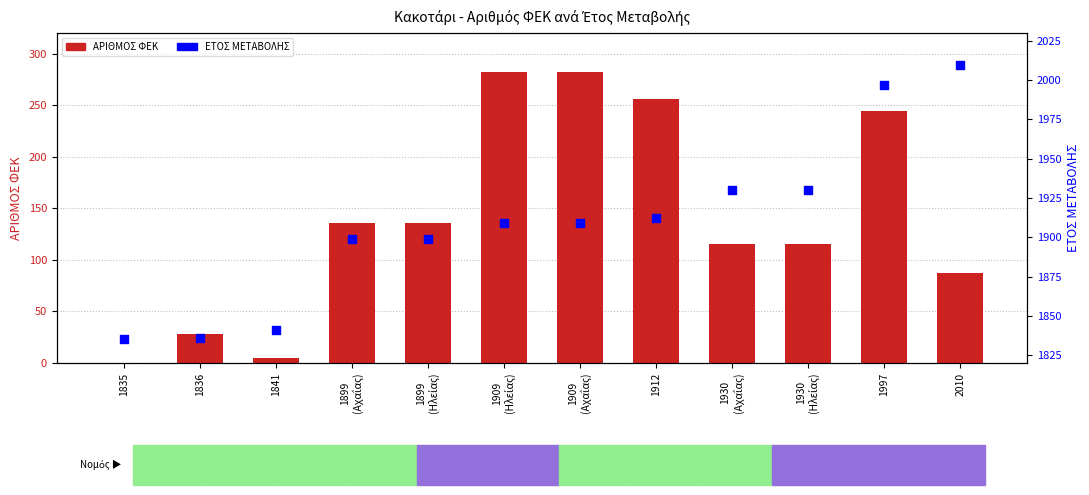

Which series contains the lowest Y value?

ΑΡΙΘΜΟΣ ΦΕΚ